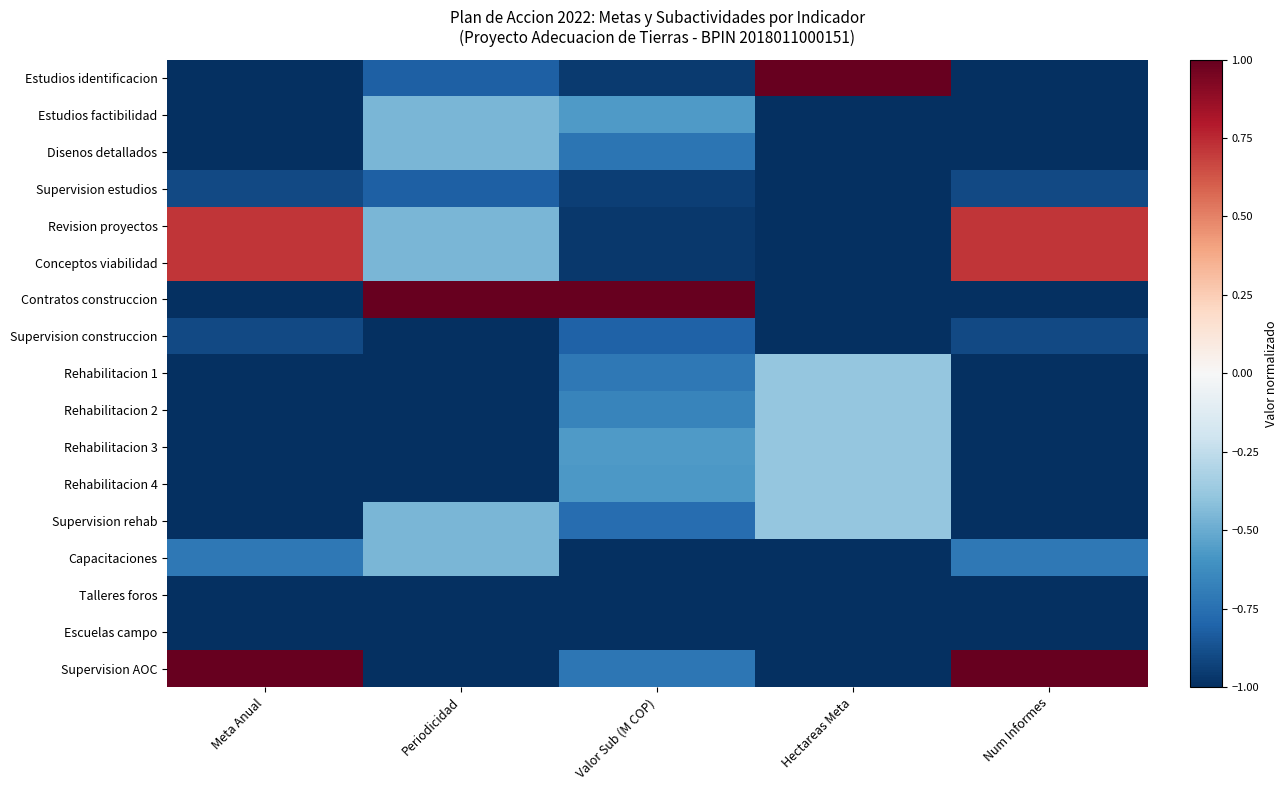

At Valor Sub (M COP), list the series in order from smallest to largest.

Capacitaciones, Talleres foros, Escuelas campo, Revision proyectos, Conceptos viabilidad, Estudios identificacion, Supervision estudios, Supervision construccion, Supervision rehab, Disenos detallados, Supervision AOC, Rehabilitacion 1, Rehabilitacion 2, Rehabilitacion 4, Estudios factibilidad, Rehabilitacion 3, Contratos construccion